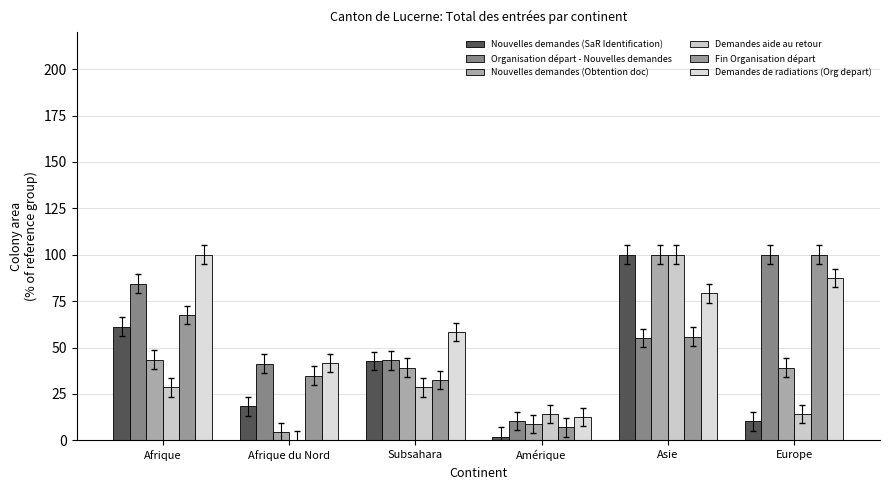

Between Amérique and Asie, which series saw the biggest shift?

Nouvelles demandes (SaR Identification)